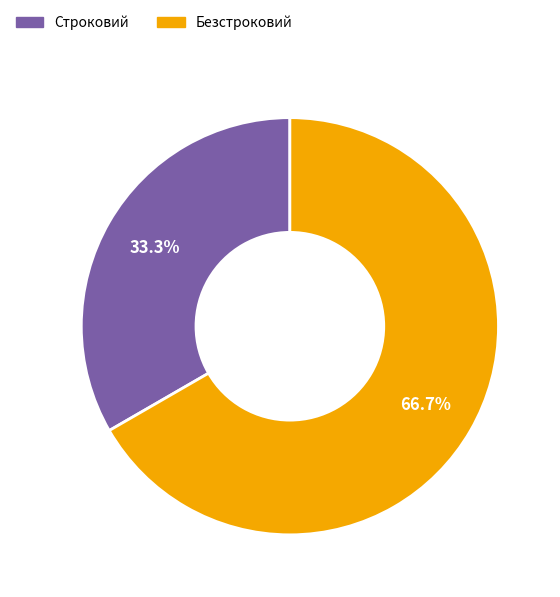

Is the sum of Безстроковий and Строковий greater than half?

Yes